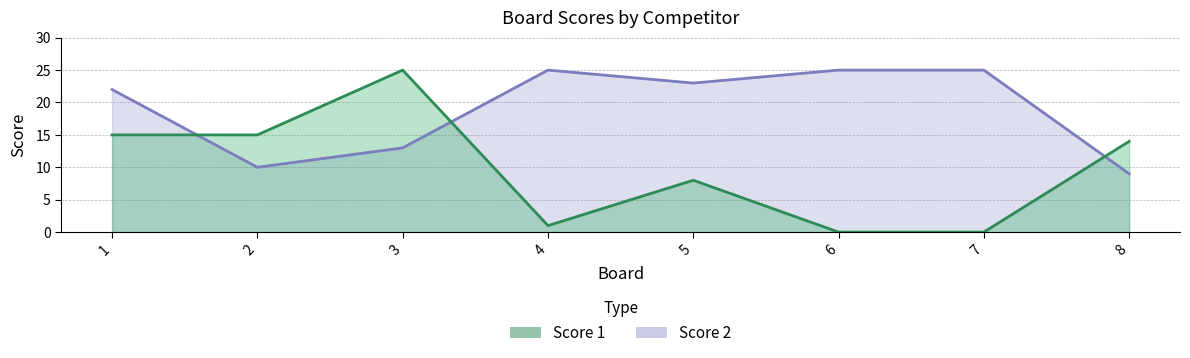

The value of Score 1 at 1 is 4. True or false?

False